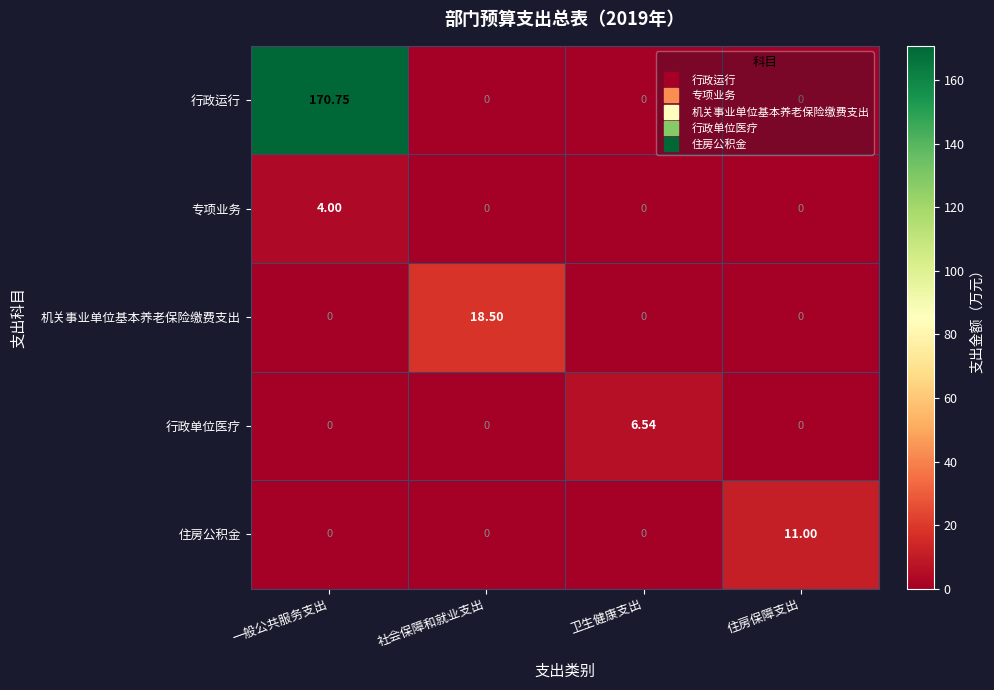

Which category has the highest value across all series?

一般公共服务支出